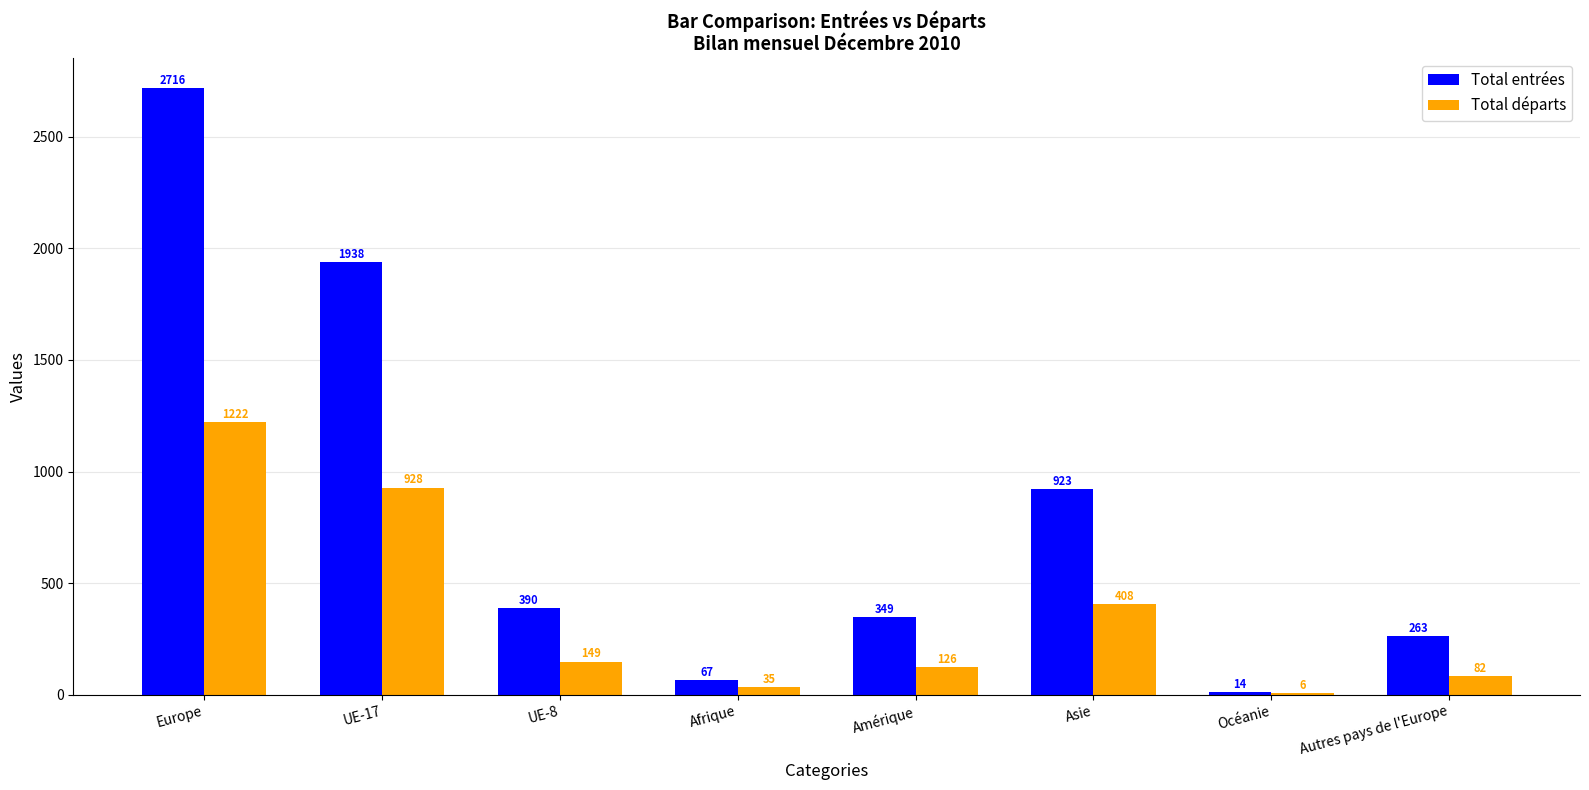

What is the greatest value displayed?

2716